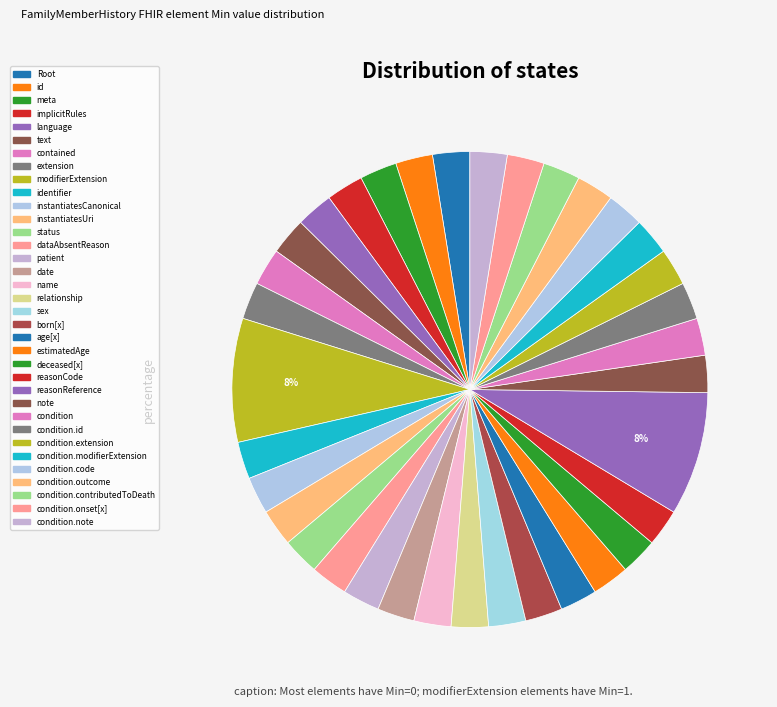

How many segments does this pie chart have?

35